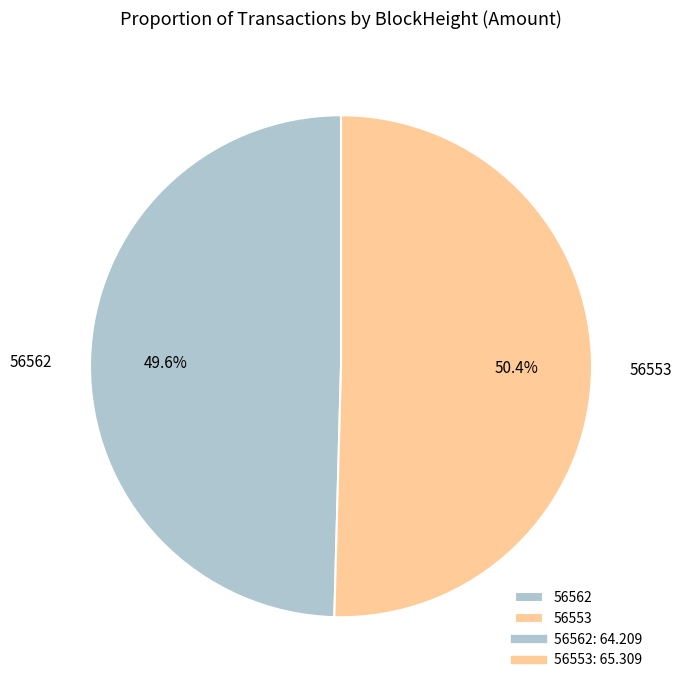

To the nearest percent, what is the average slice percentage?

50%